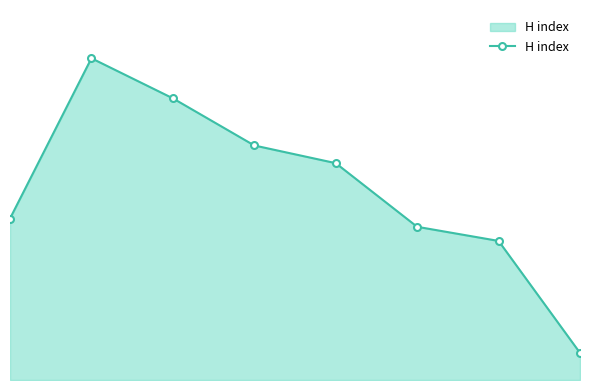

How many data points does each series have?

8